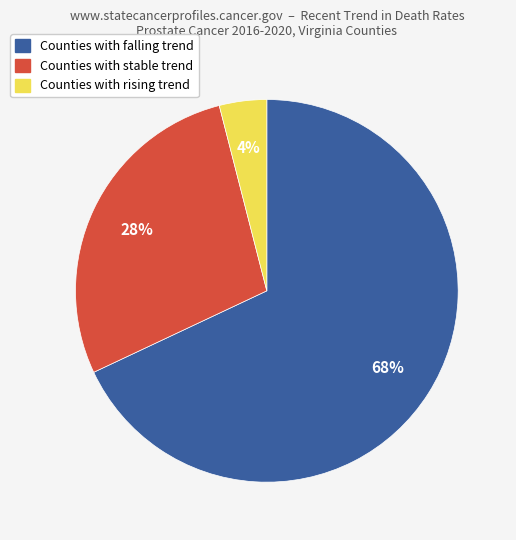

What is the smallest slice in the pie chart?

Counties with rising trend